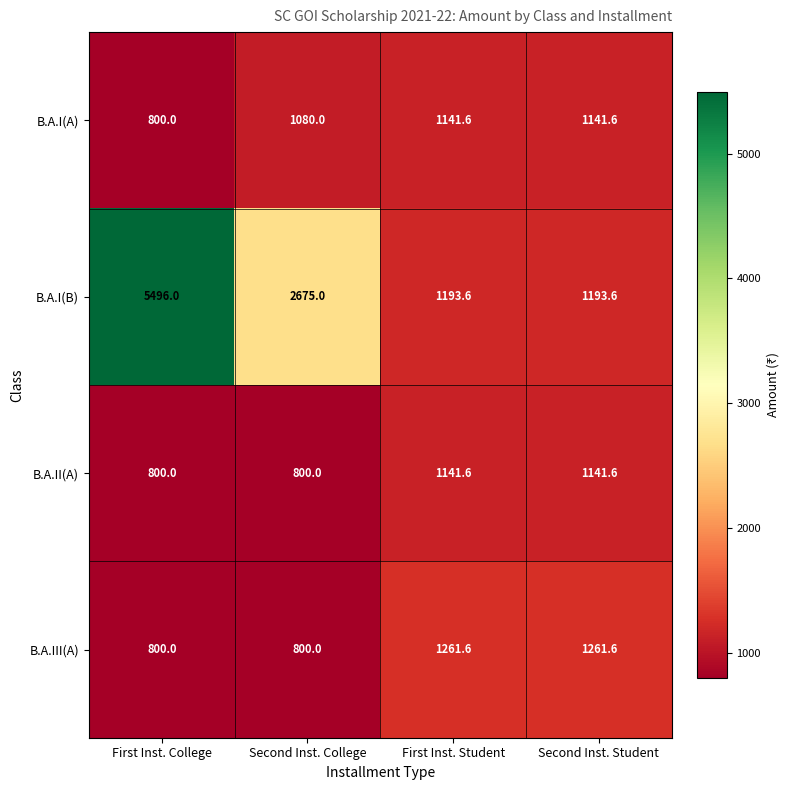

Read the B.A.III(A) value at Second Inst. Student.

1261.6